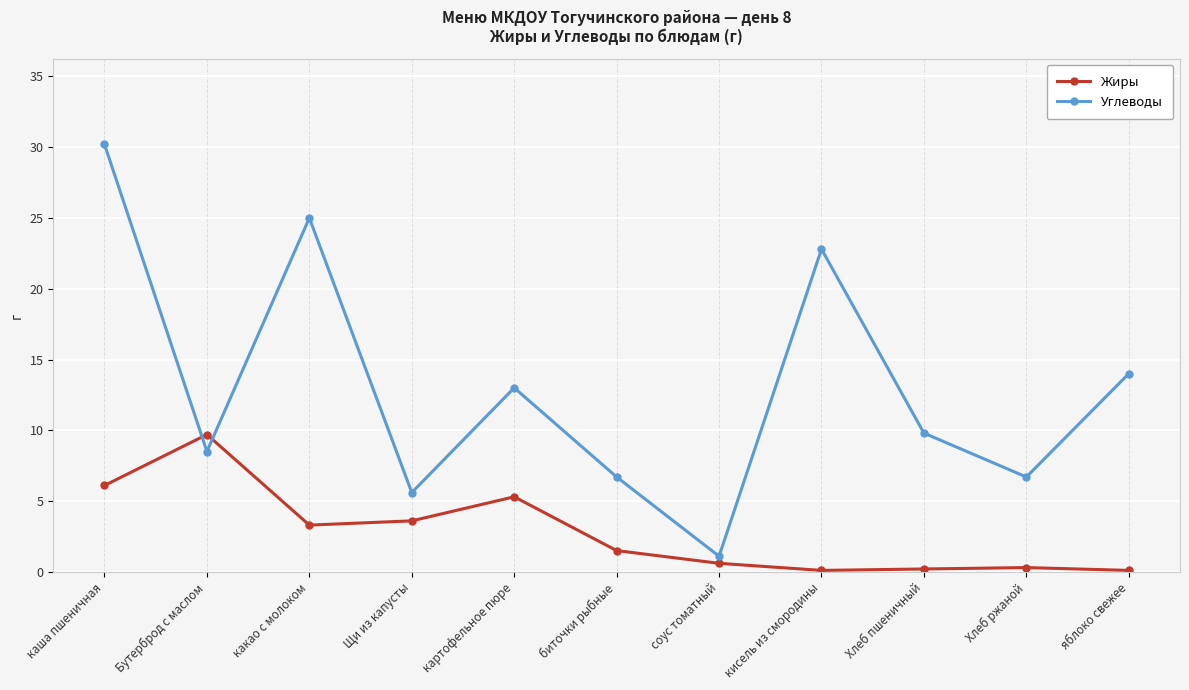

At how many categories does at least one series exceed 19?

3